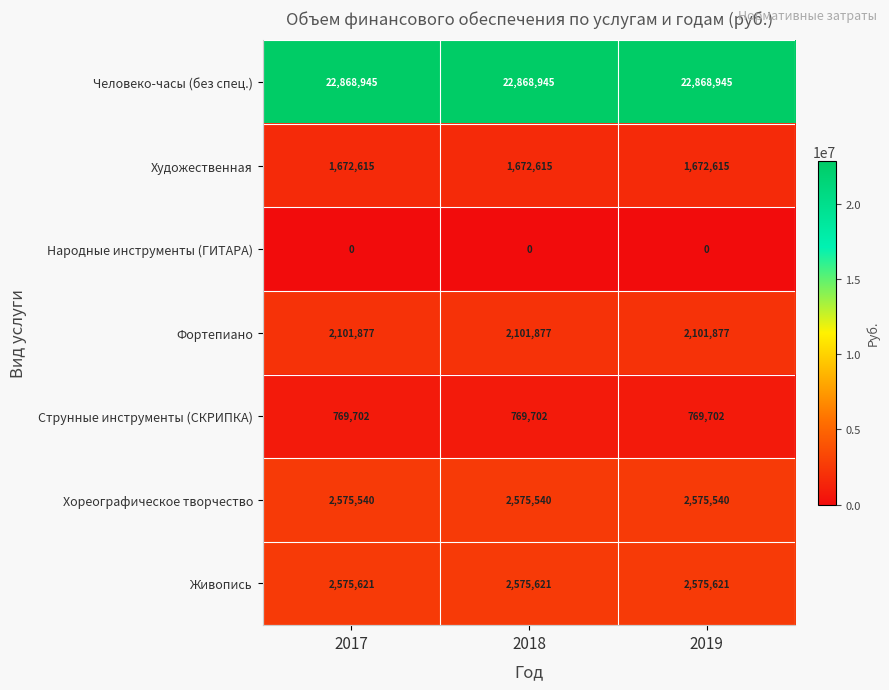

Which series has the largest total across all categories?

Человеко-часы (без спец.)